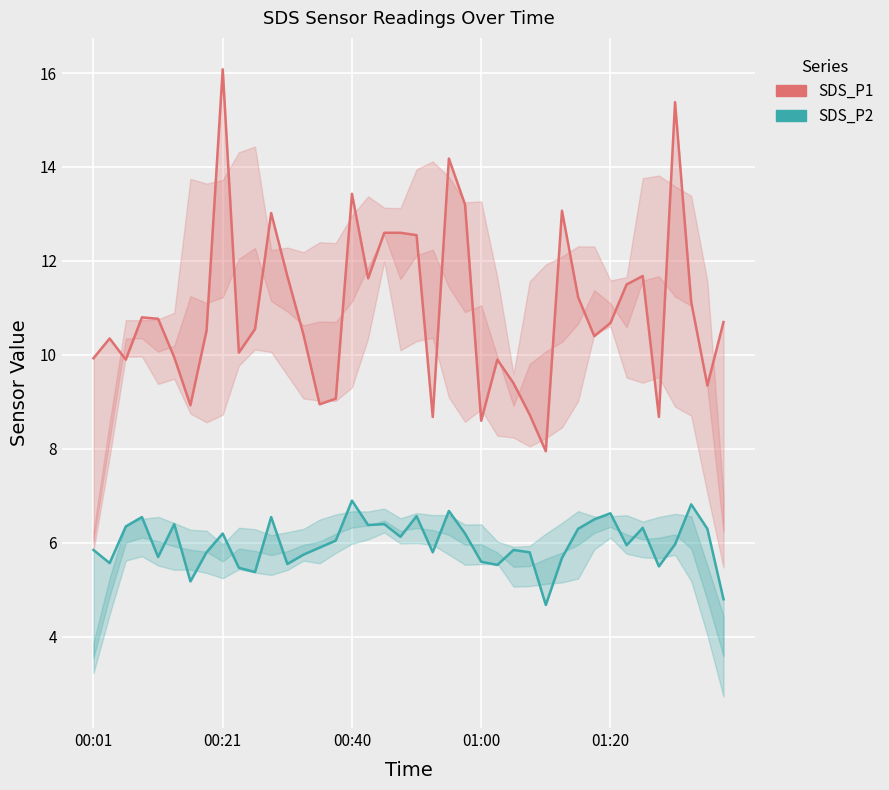

What are all the series names shown in the legend?

SDS_P1, SDS_P2